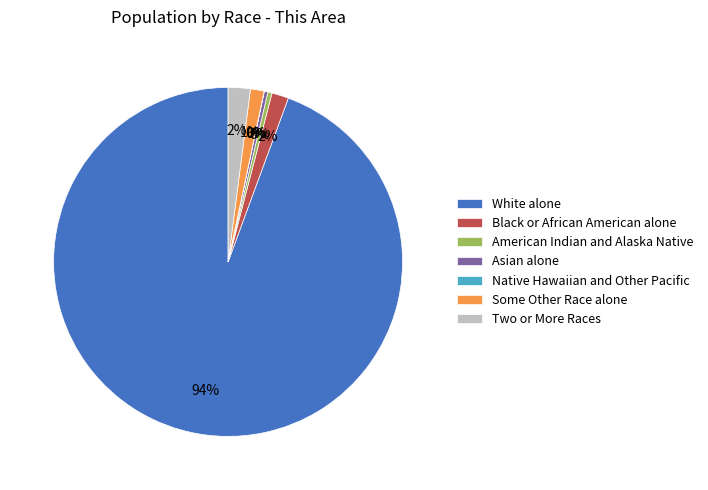

Which slice is the largest?

White alone